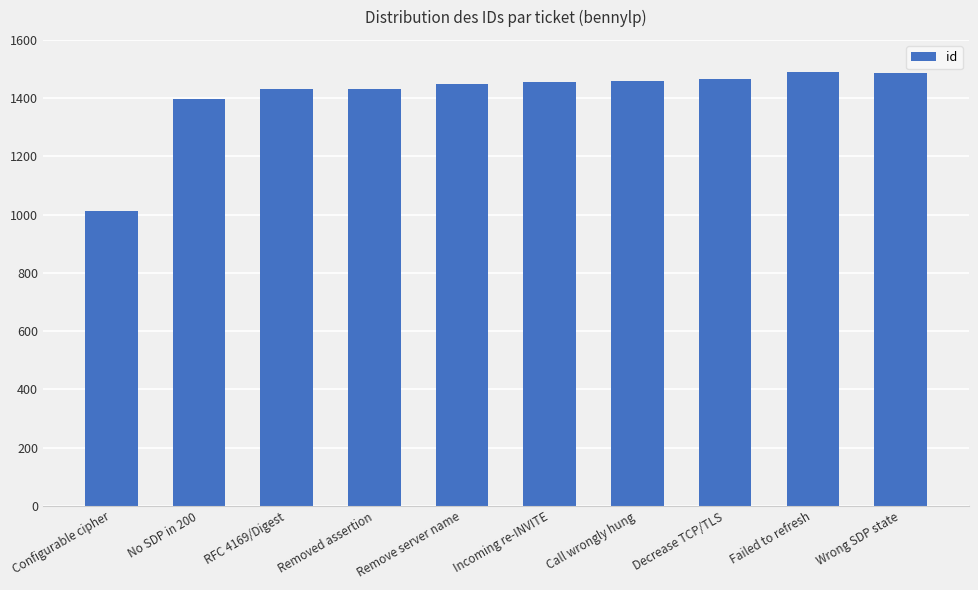

What is the average value?

1408